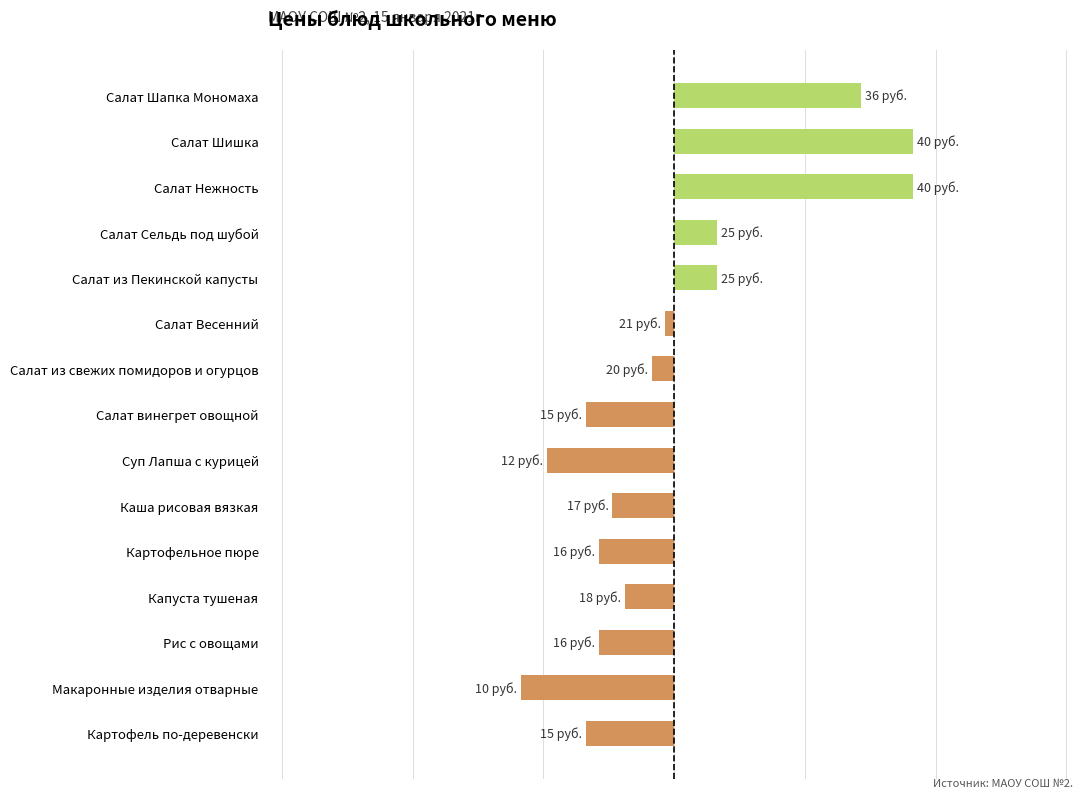

What is the greatest value displayed?

18.3